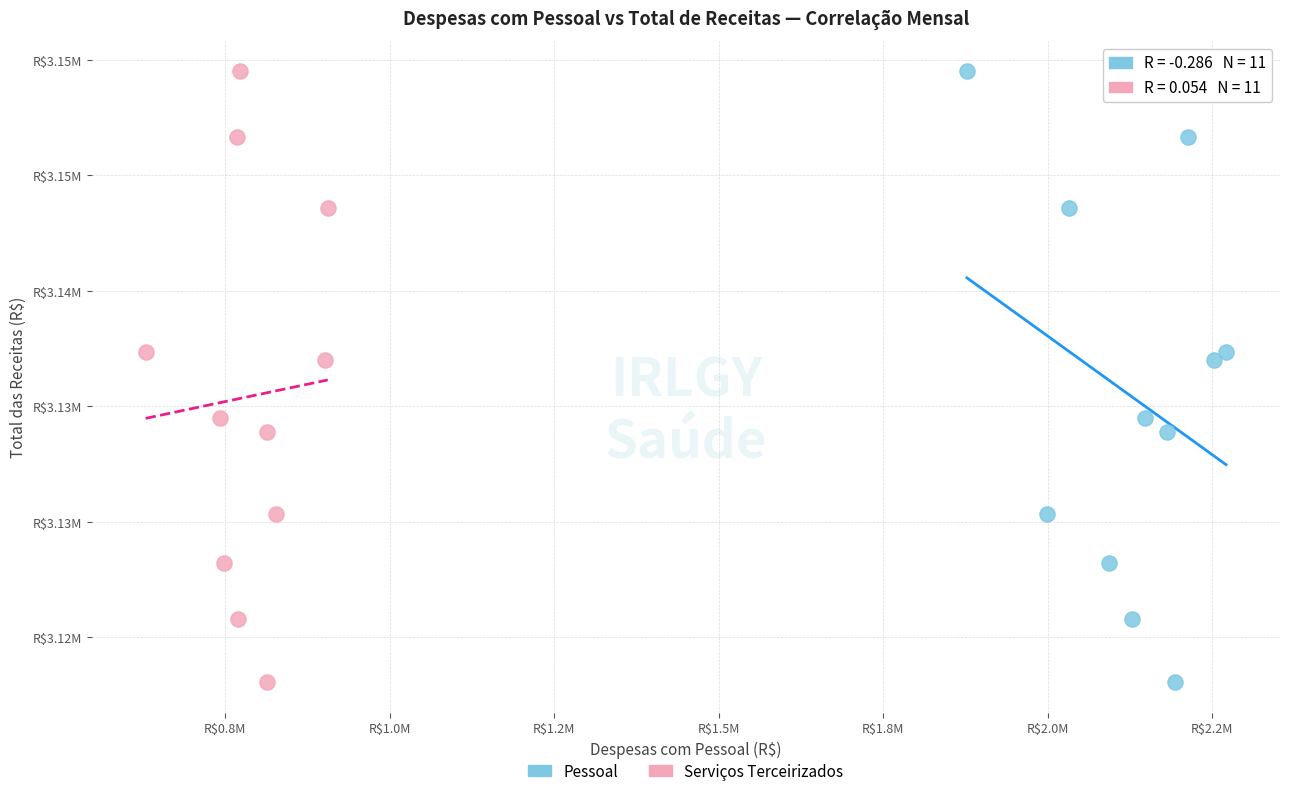

What are all the series names shown in the legend?

Pessoal, Serviços Terceirizados